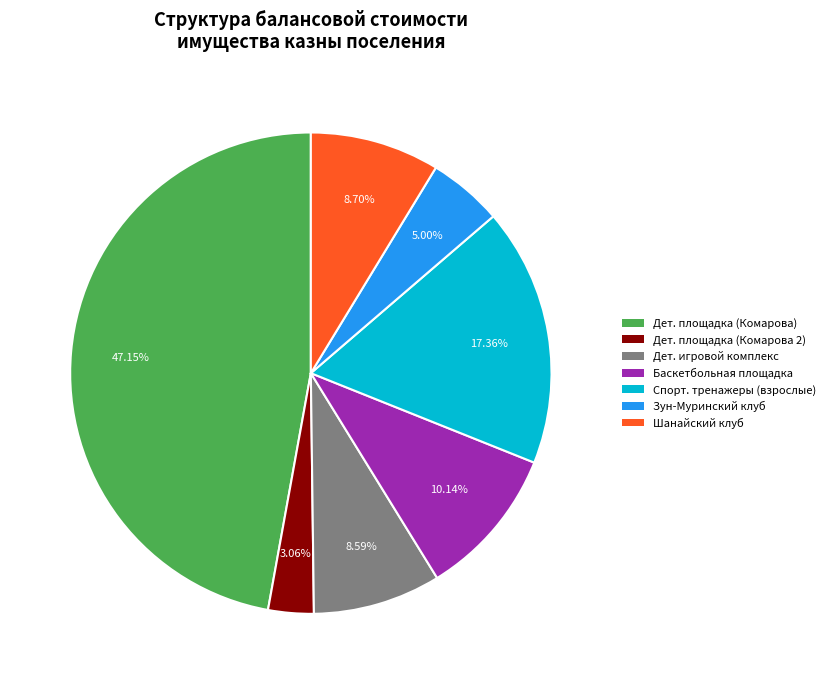

Between Дет. площадка (Комарова) and Спорт. тренажеры (взрослые), which is larger?

Дет. площадка (Комарова)